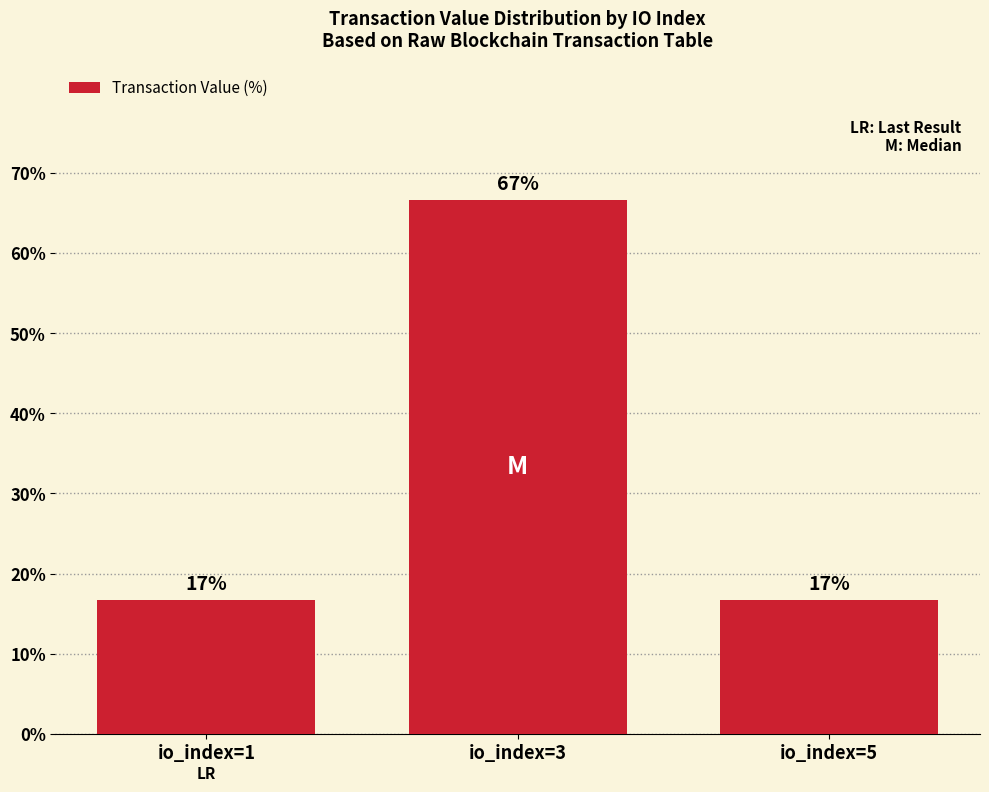

The value at io_index=1 is 16.7. True or false?

True